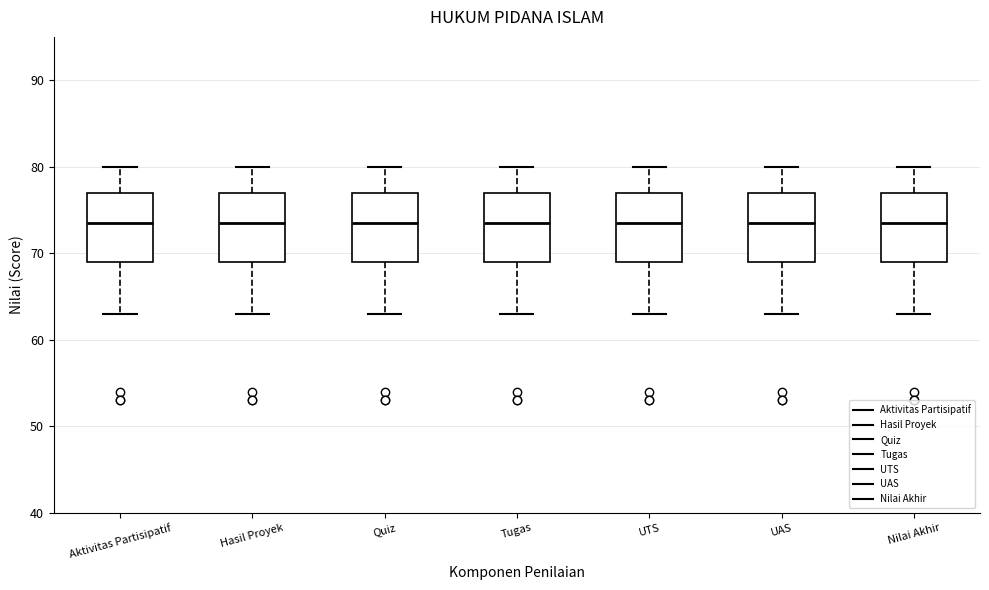

Where is the upper edge of the box for Quiz on the y-axis? The values are not printed on the chart, so give them approximately, as read against the axis.

77